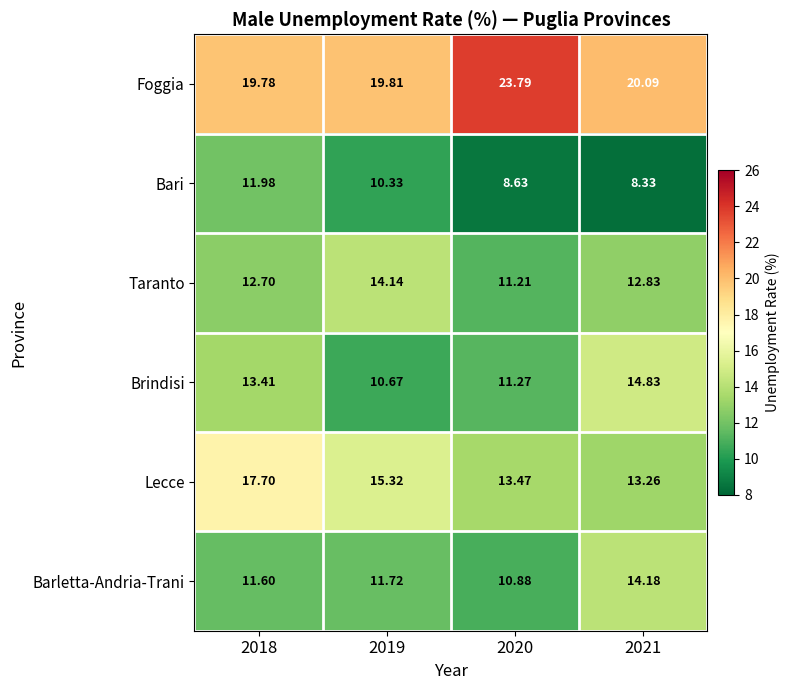

Which series has the largest range (max minus min)?

Lecce